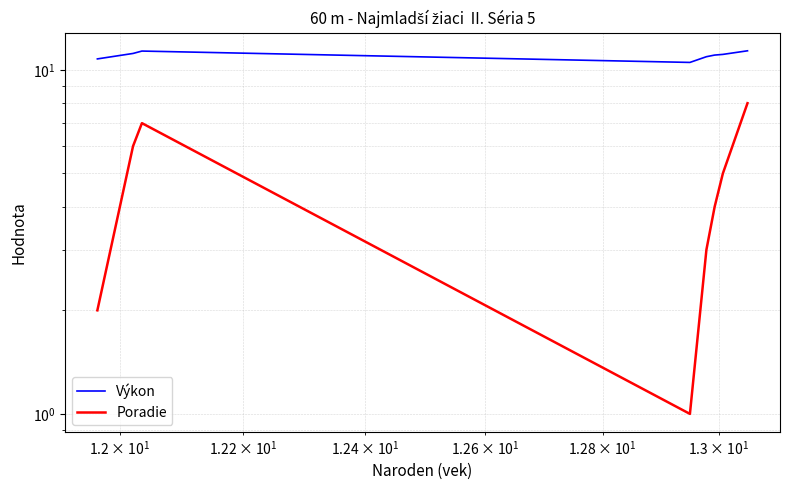

How many lines are shown in the chart?

2